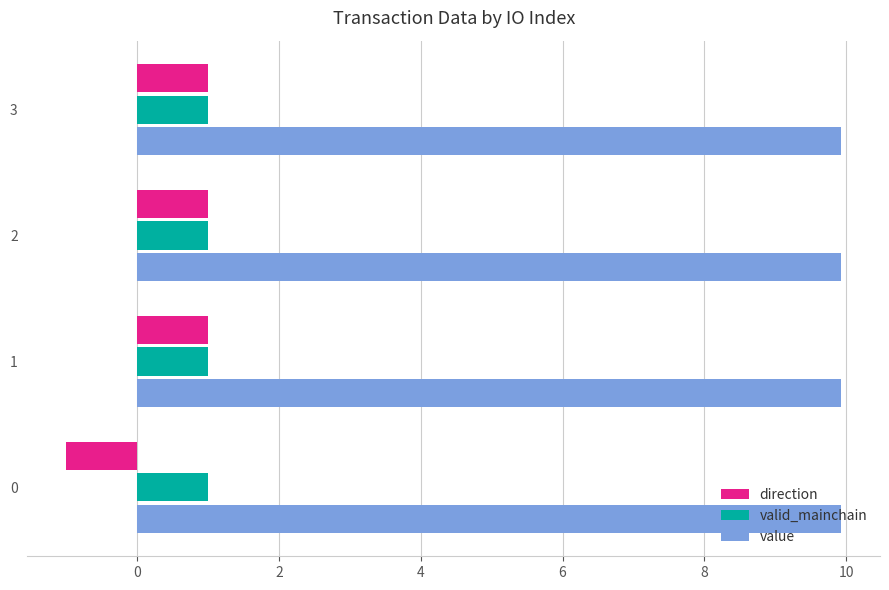

What is the sum of all direction values?

2.0